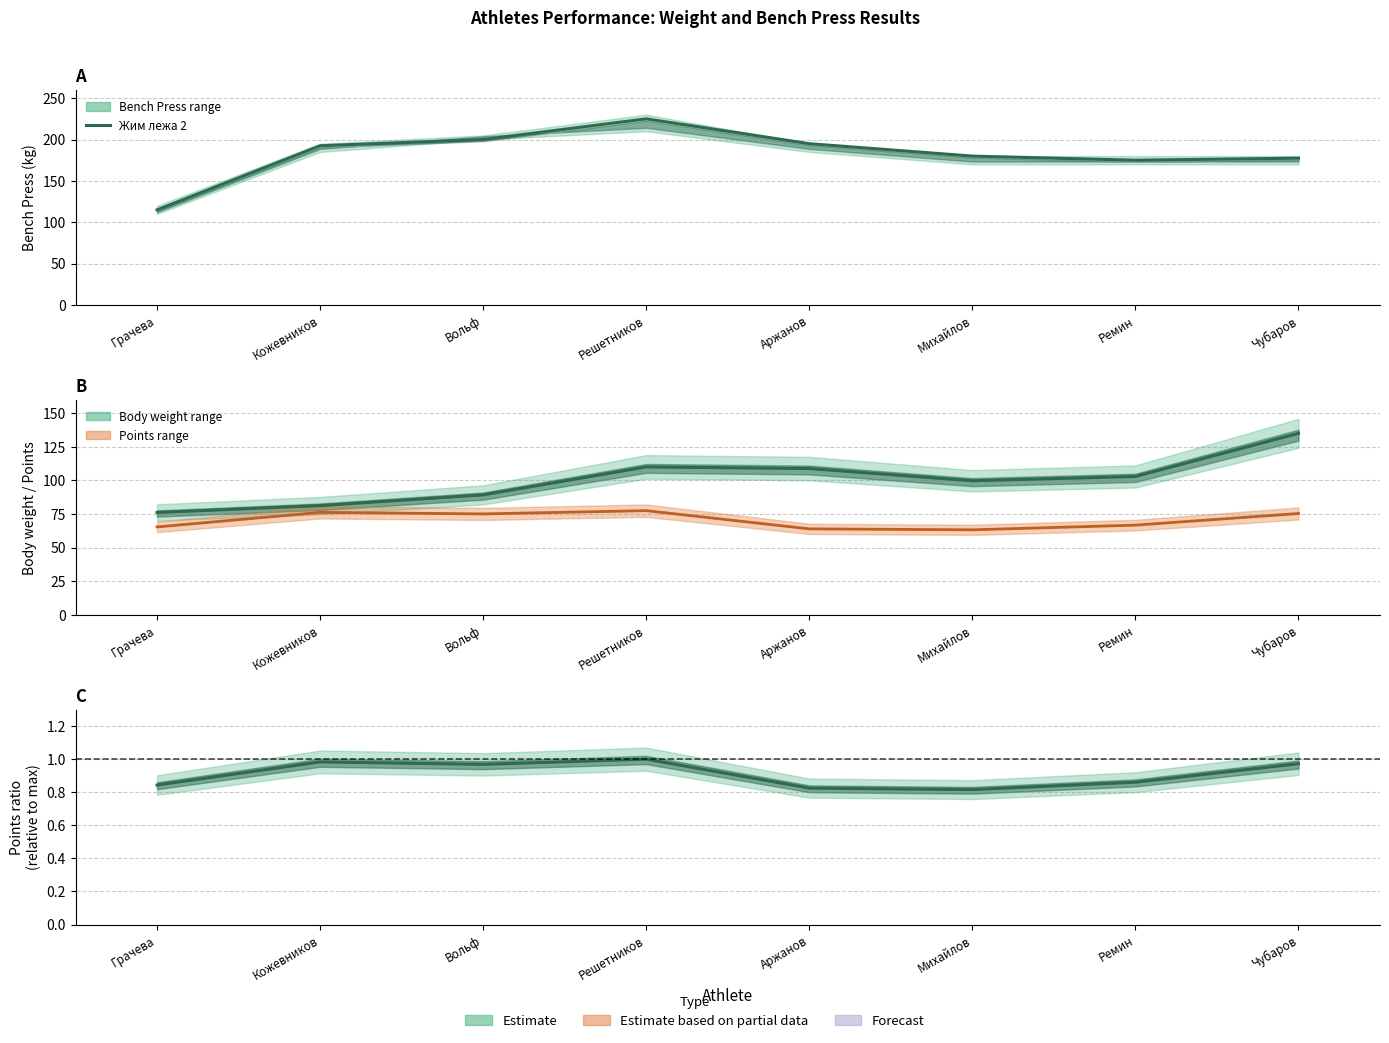

Rank the series by their maximum value, from lowest to highest.

Points ratio, Points (scaled), Body weight, Жим лежа 2